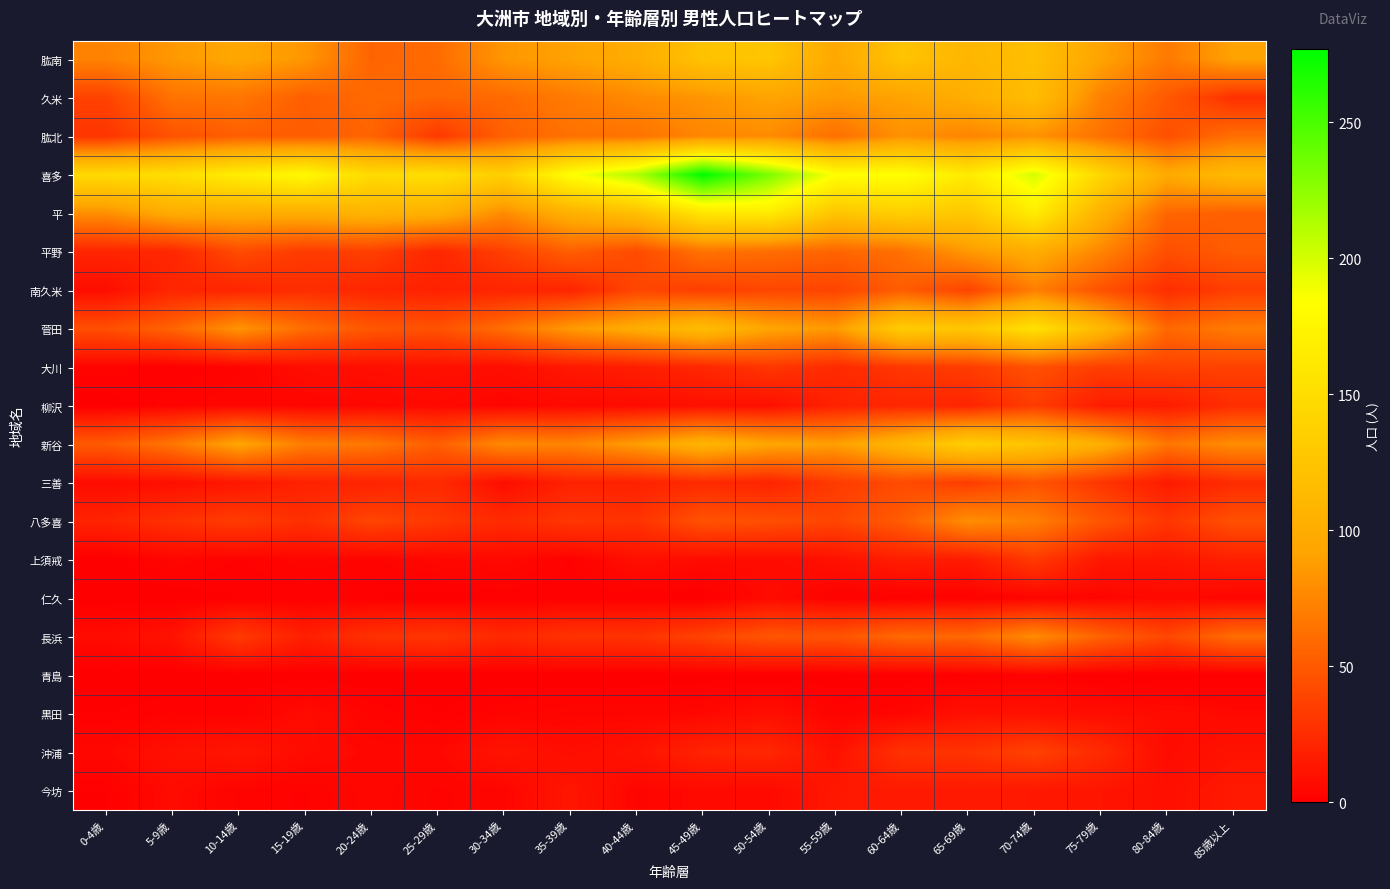

Between 45-49歳 and 85歳以上, which series saw the biggest shift?

喜多